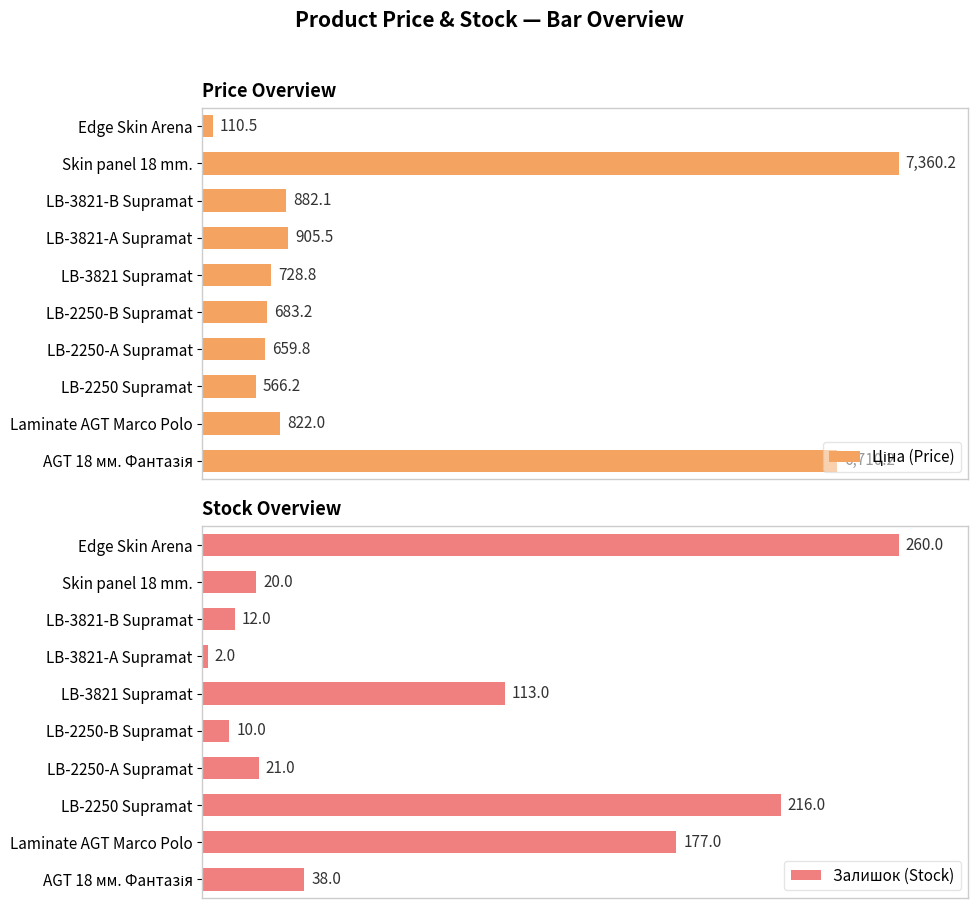

What are all the series names shown in the legend?

Ціна (Price), Залишок (Stock)